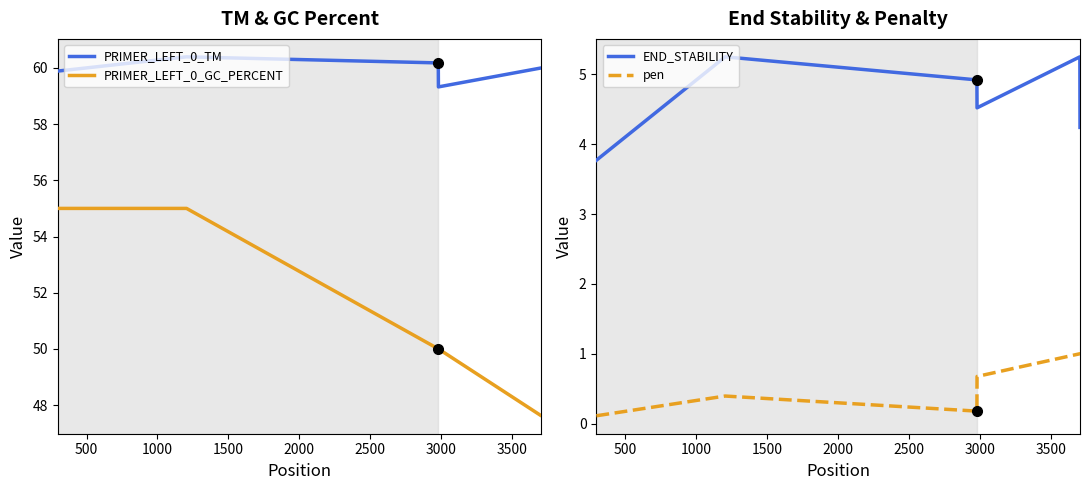

How many distinct data groups are displayed?

4